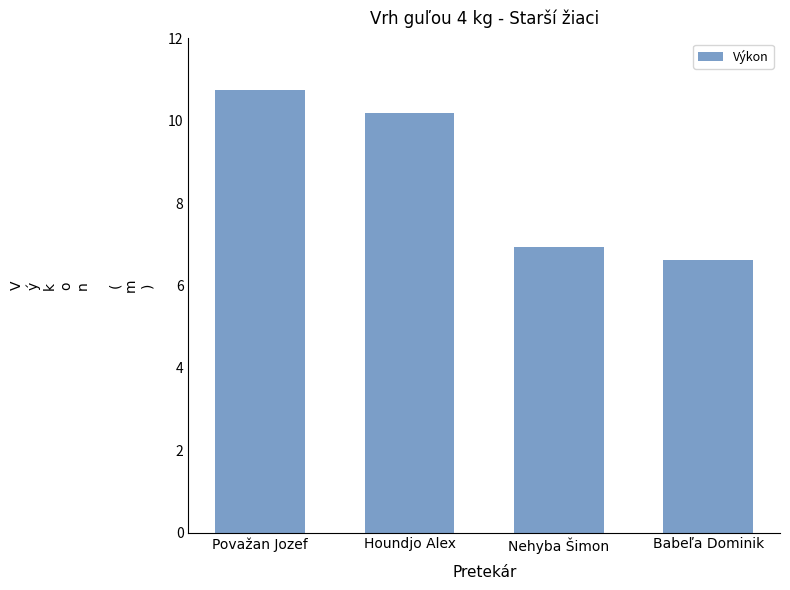

List the labels in order of value, smallest first.

Babeľa Dominik, Nehyba Šimon, Houndjo Alex, Považan Jozef